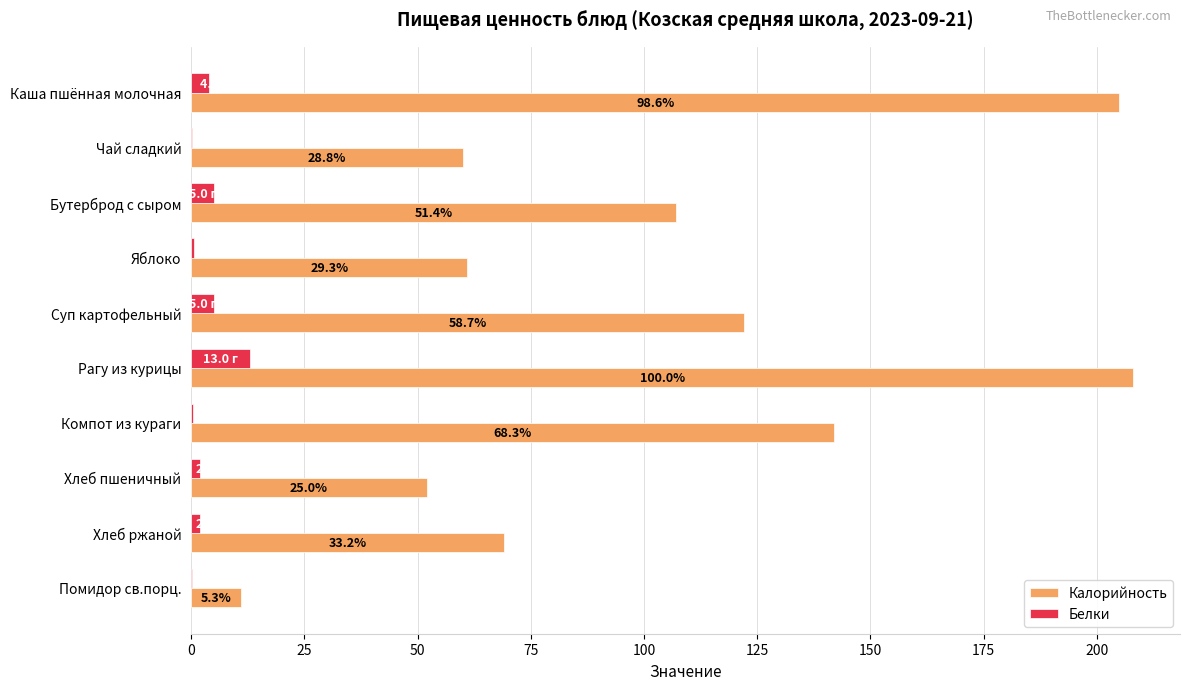

What are all the series names shown in the legend?

Калорийность, Белки